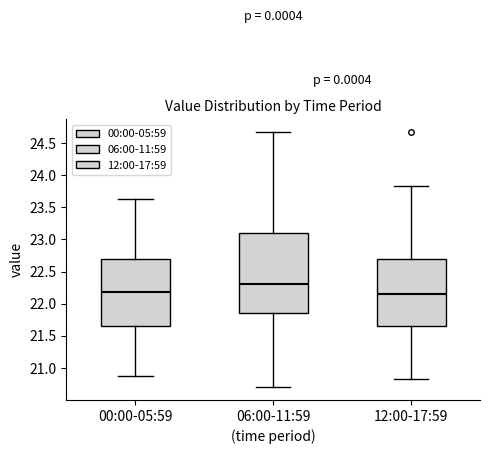

Reading left to right, transcribe this box plot: for each box, give where its median line is, the range the box spans, and where its two whiskers end, as read against the y-axis. The values are not printed on the chart, so give them approximately, as read against the axis.

00:00-05:59: median 22.20, box 21.65 to 22.70, whiskers 20.85 to 23.65
06:00-11:59: median 22.30, box 21.85 to 23.10, whiskers 20.70 to 24.65
12:00-17:59: median 22.15, box 21.65 to 22.70, whiskers 20.85 to 23.85